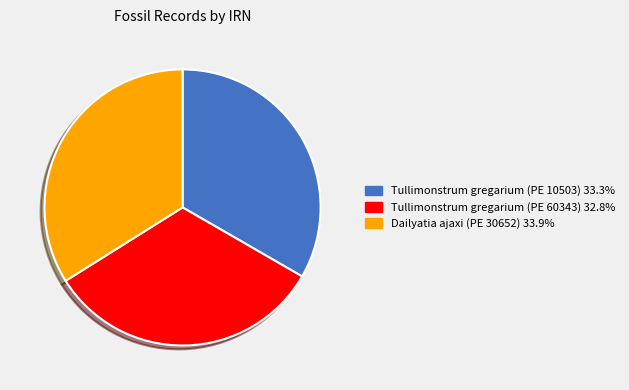

Rank the categories by value from highest to lowest.

Dailyatia ajaxi (PE 30652), Tullimonstrum gregarium (PE 10503), Tullimonstrum gregarium (PE 60343)